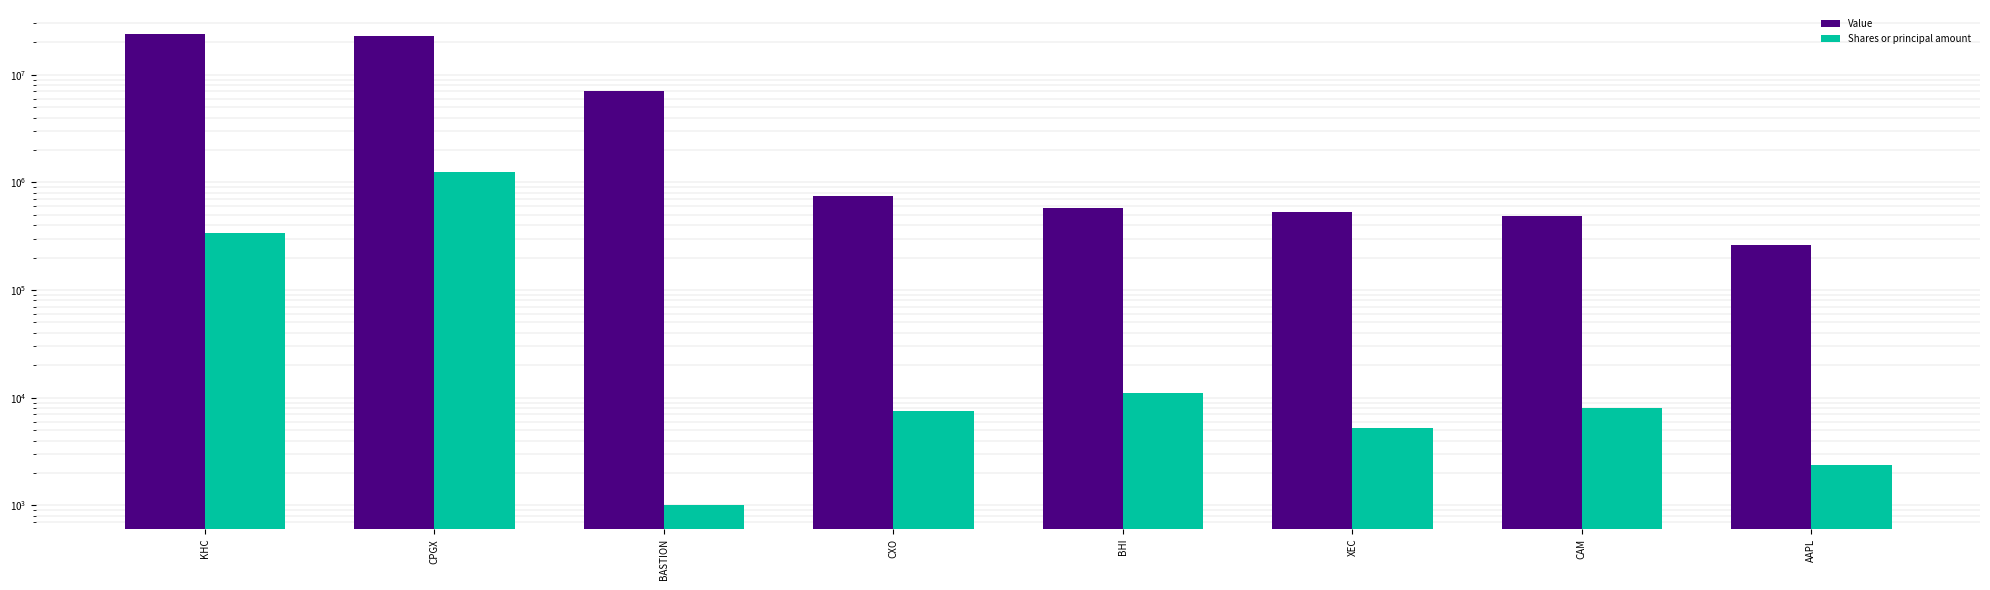

What position from the right is BASTION?

6